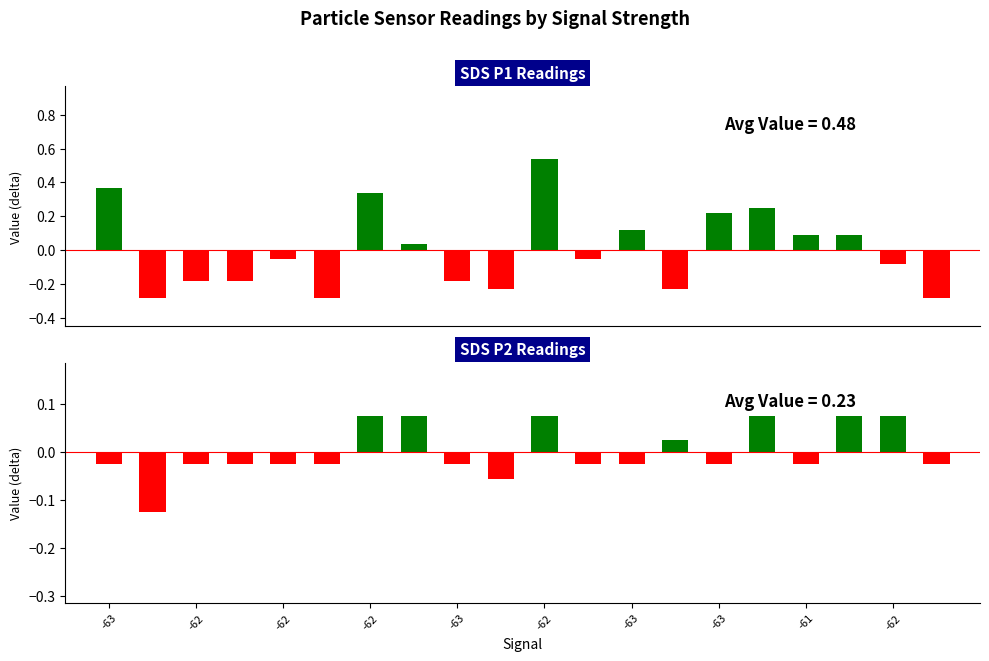

Which category has the highest value across all series?

10